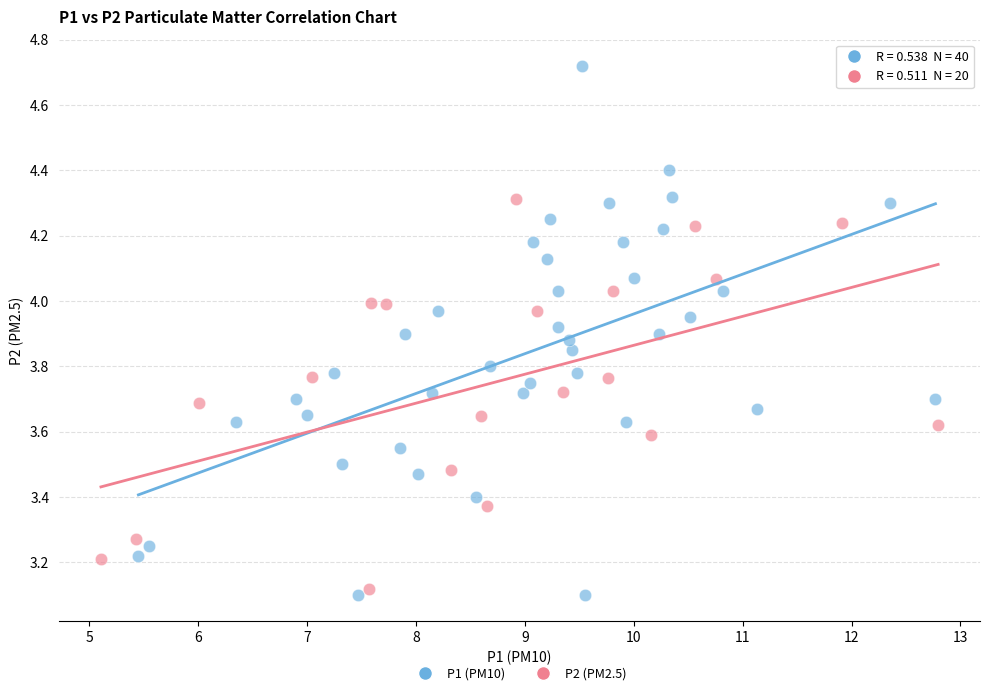

Which series has the largest Y range (max minus min)?

P1 (PM10)